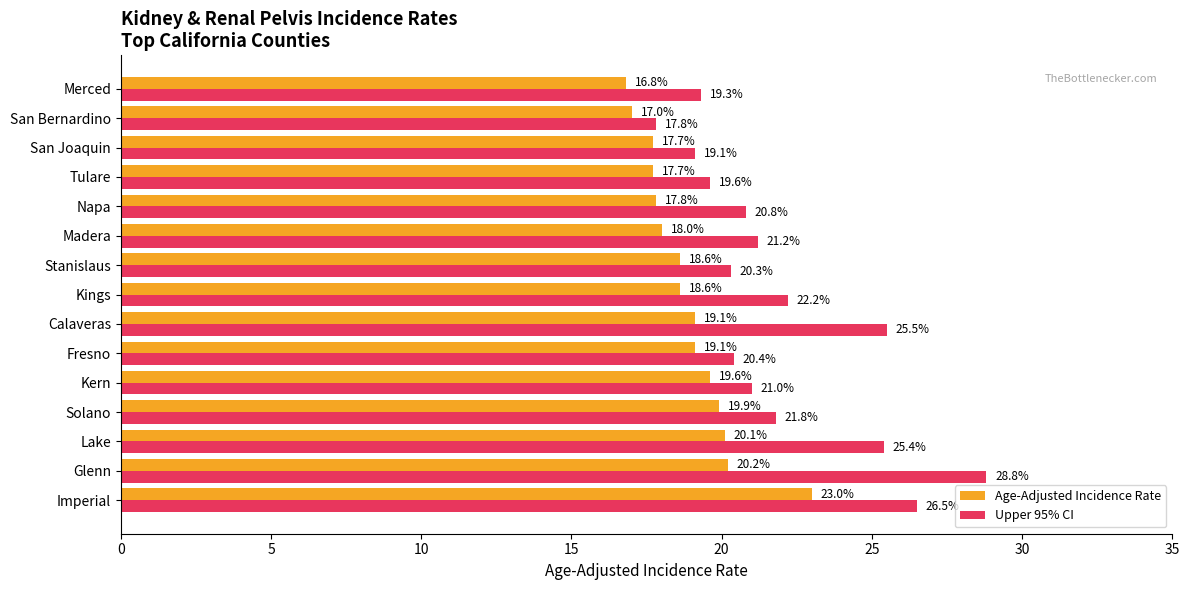

The value of Upper 95% CI at Solano is 36.5. True or false?

False